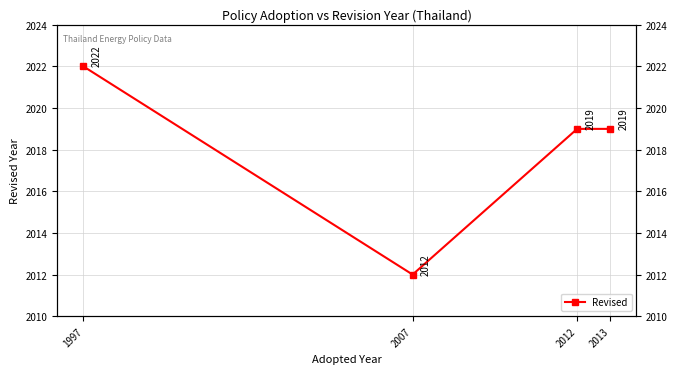

Count the number of data series in this chart.

1